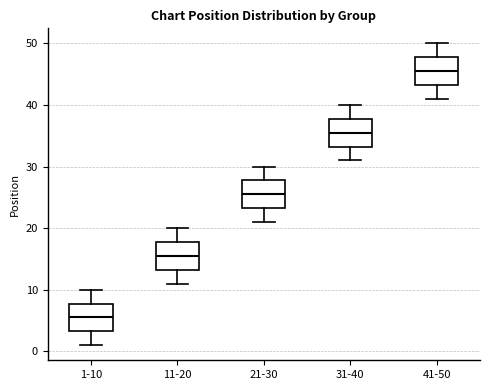

Where is the upper edge of the box for 11-20 on the y-axis? The values are not printed on the chart, so give them approximately, as read against the axis.

18